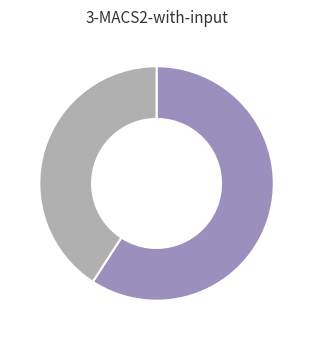

Is there any slice that represents more than half of the pie?

Yes